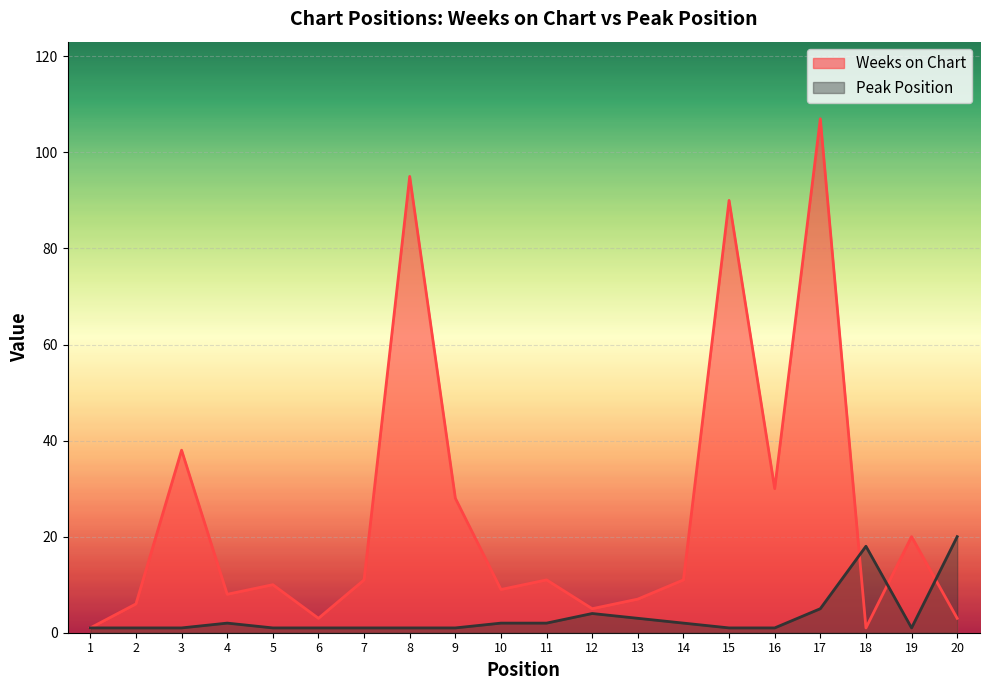

Rank the series by their maximum value, from lowest to highest.

Peak Position, Weeks on Chart